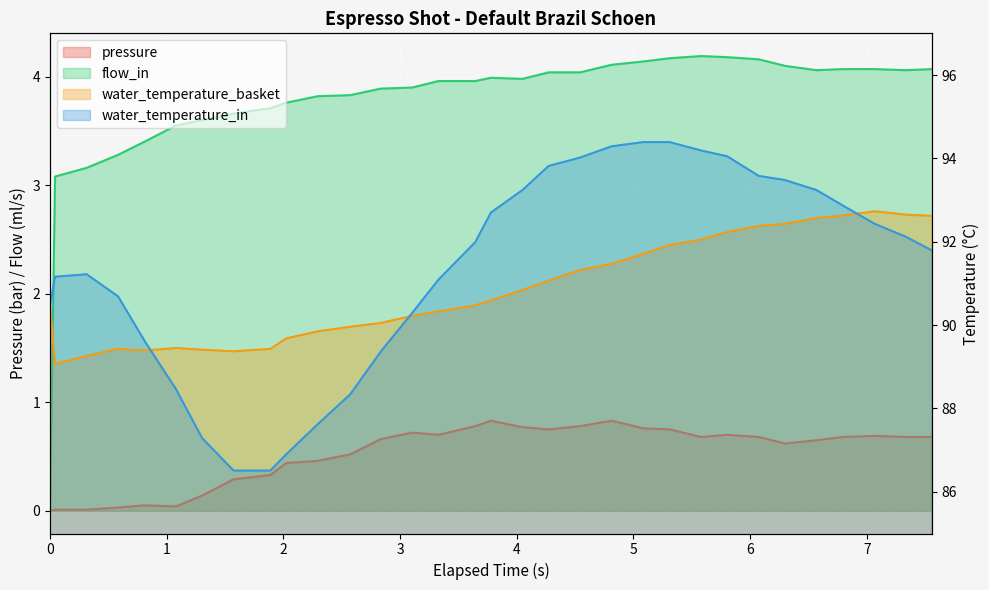

At 22, list the series in order from largest to smallest.

water_temperature_in, water_temperature_basket, flow_in, pressure